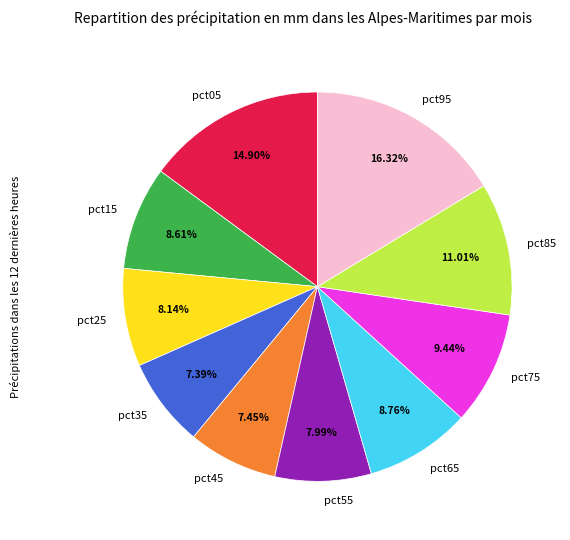

Which has a higher value, pct15 or pct45?

pct15